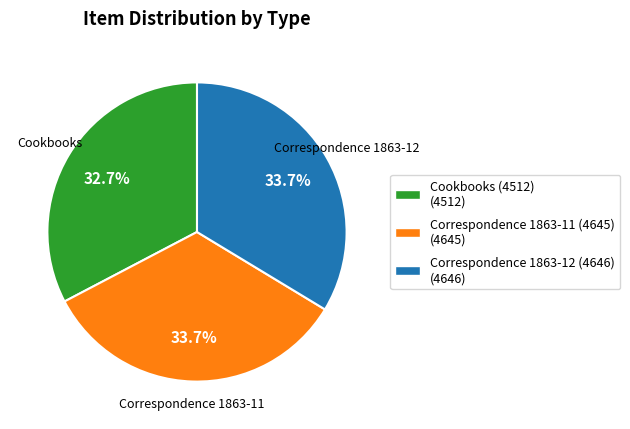

To the nearest percent, what is the average slice percentage?

33%